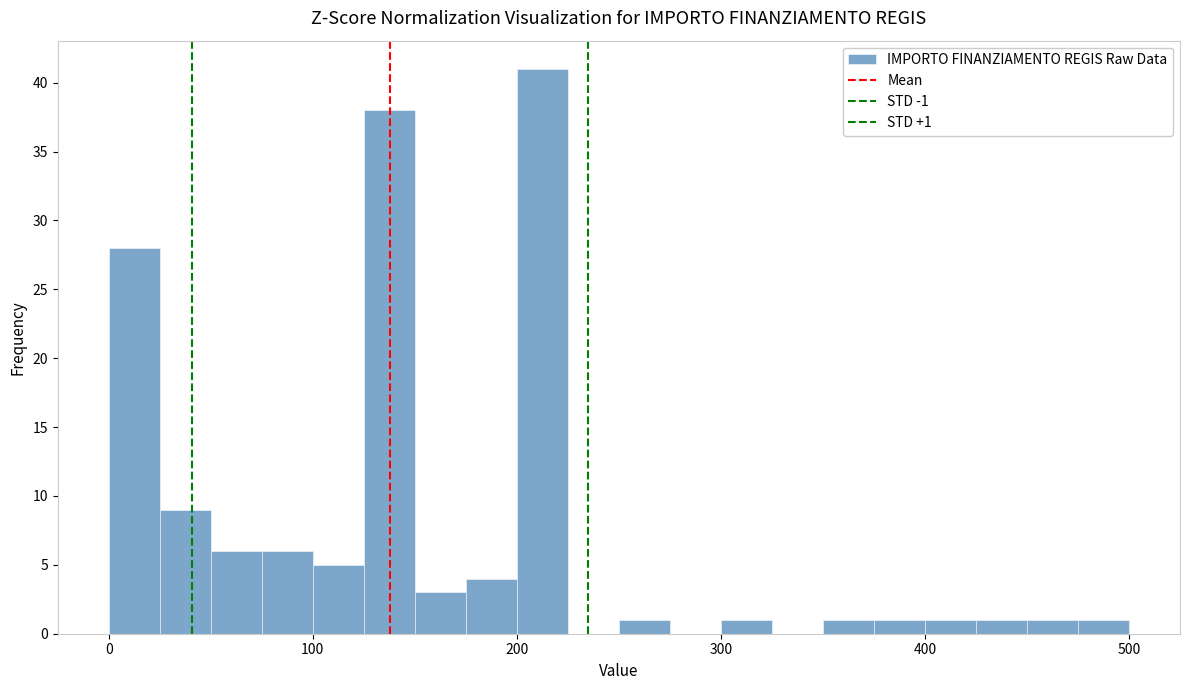

Around what value on the x-axis is the tallest bar? Give the approximate position of its centre, as read against the axis.

210